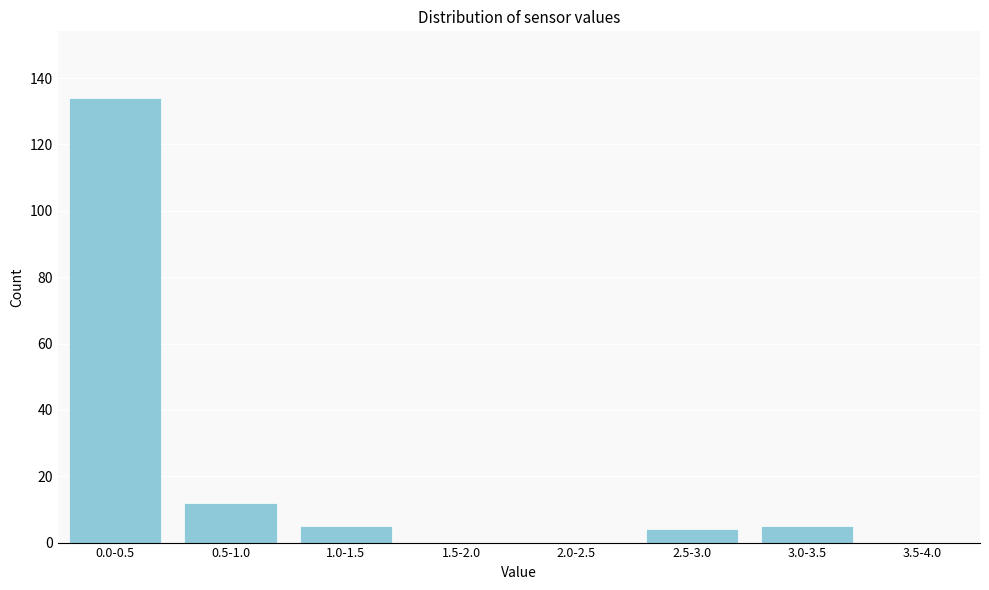

Reading left to right, list all the values displayed in this chart.

0.0-0.5=134	0.5-1.0=12	1.0-1.5=5	1.5-2.0=0	2.0-2.5=0	2.5-3.0=4	3.0-3.5=5	3.5-4.0=0